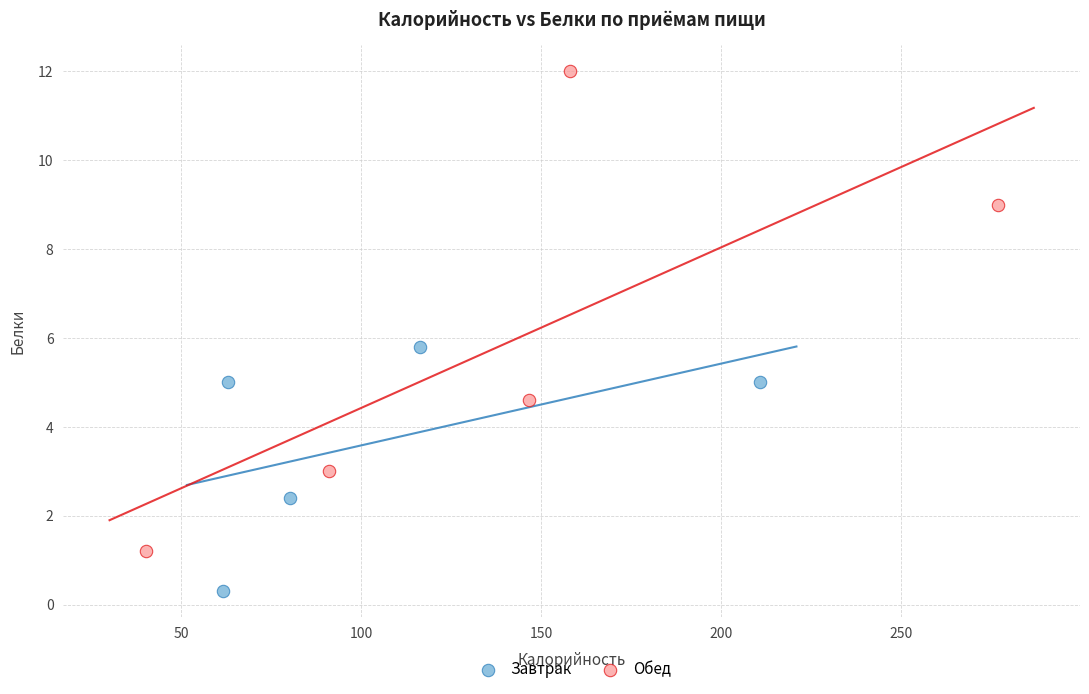

Which series contains the highest Y value?

Обед